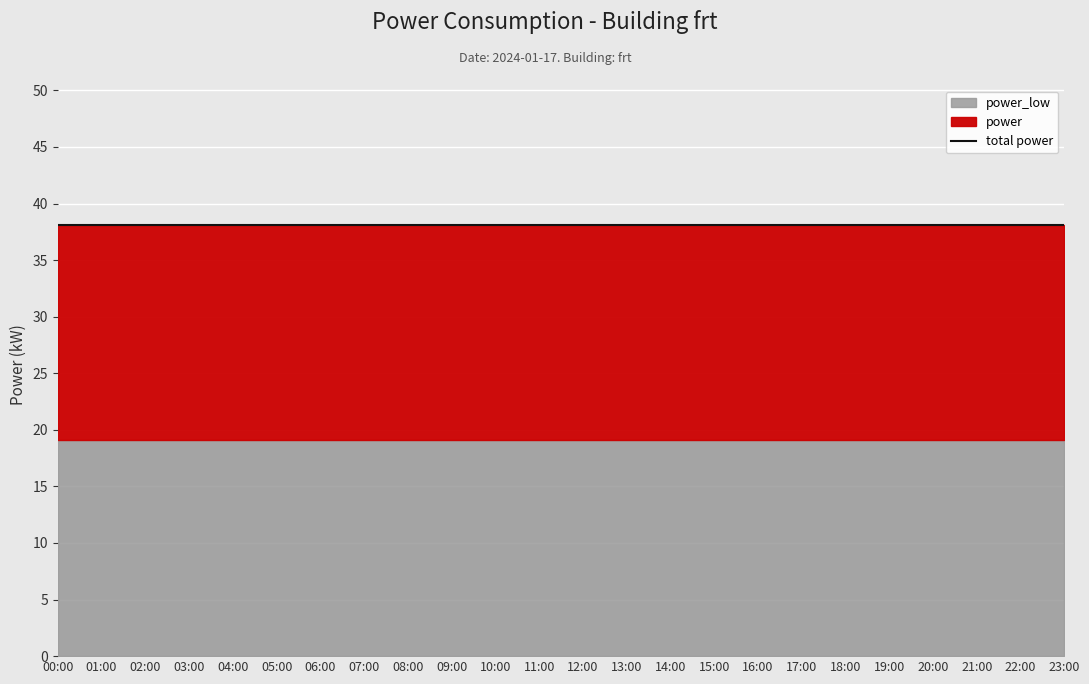

At which label does power reach its peak?

00:00